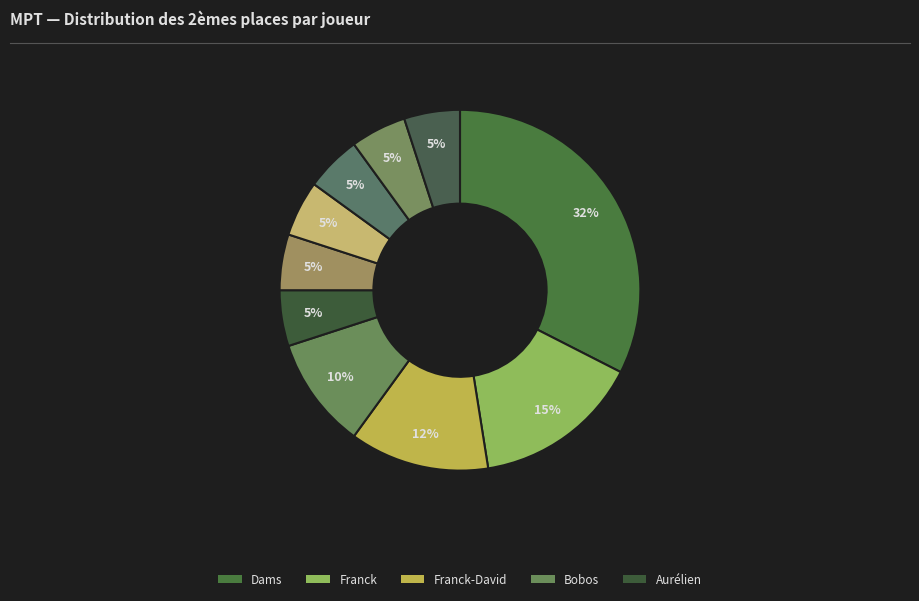

How many segments does this pie chart have?

10